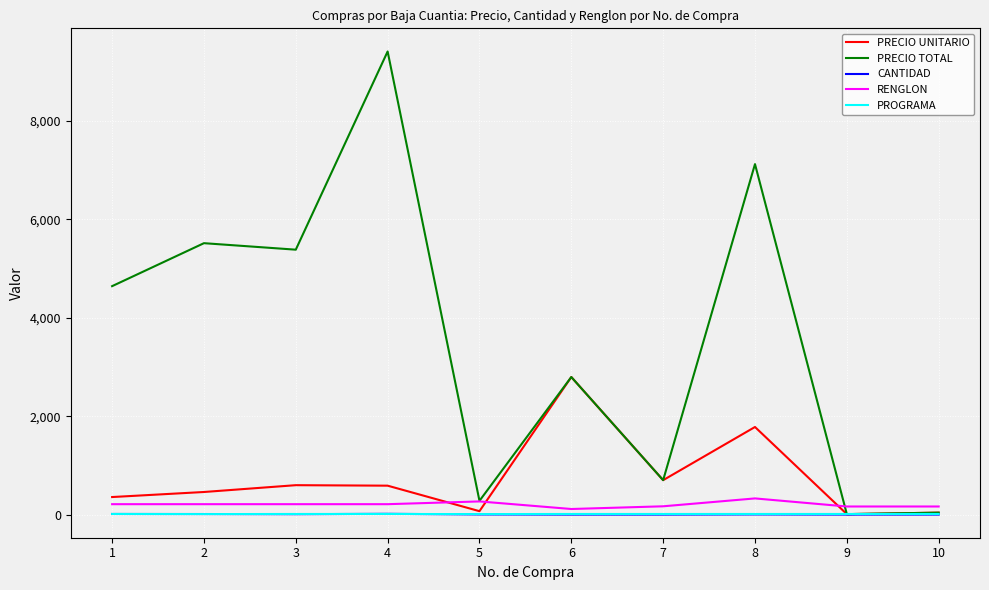

Which series changed the most between 2 and 5?

PRECIO TOTAL